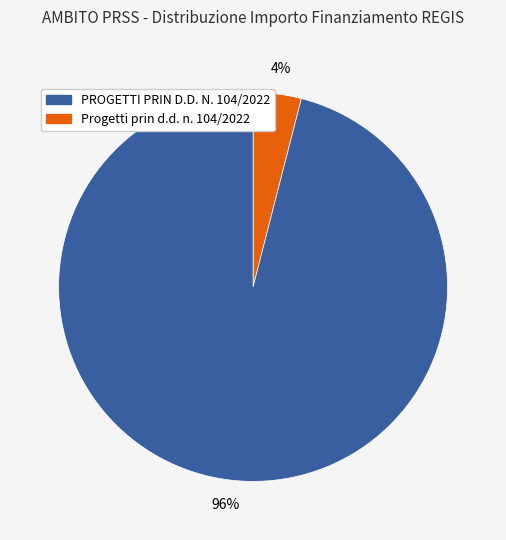

Is there a majority slice in this chart?

Yes